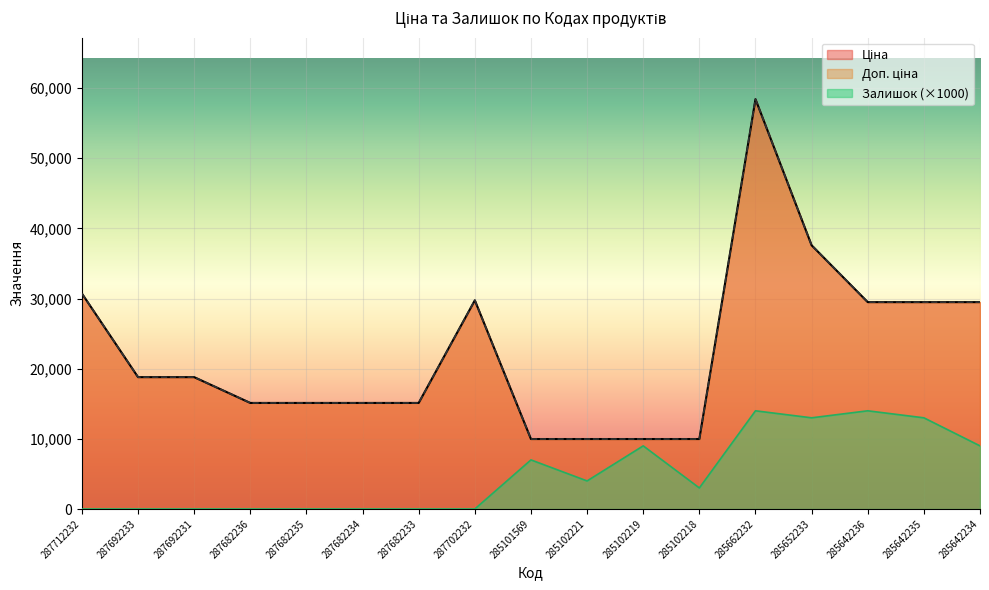

Is it true that Залишок equals 2631.5 at 285102219?

False